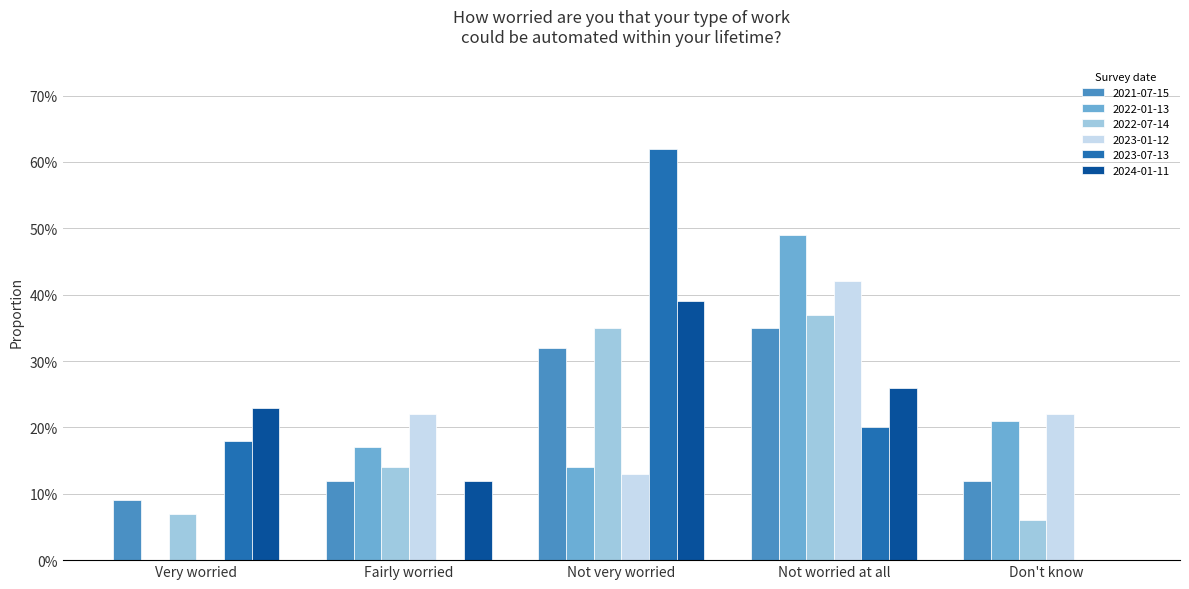

Reading right to left, list all the values displayed in this chart.

2021-07-15: 0.1	0.3	0.3	0.1	0.1
2022-01-13: 0.2	0.5	0.1	0.2	0.0
2022-07-14: 0.1	0.4	0.3	0.1	0.1
2023-01-12: 0.2	0.4	0.1	0.2	0.0
2023-07-13: 0.0	0.2	0.6	0.0	0.2
2024-01-11: 0.0	0.3	0.4	0.1	0.2